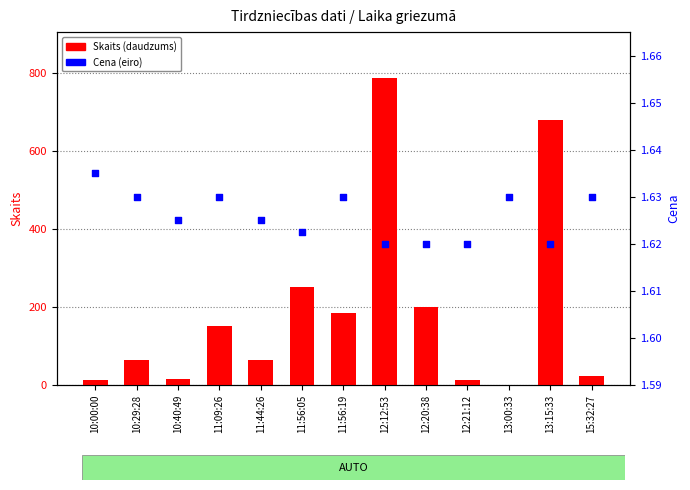

At how many categories does at least one series exceed 238?

3